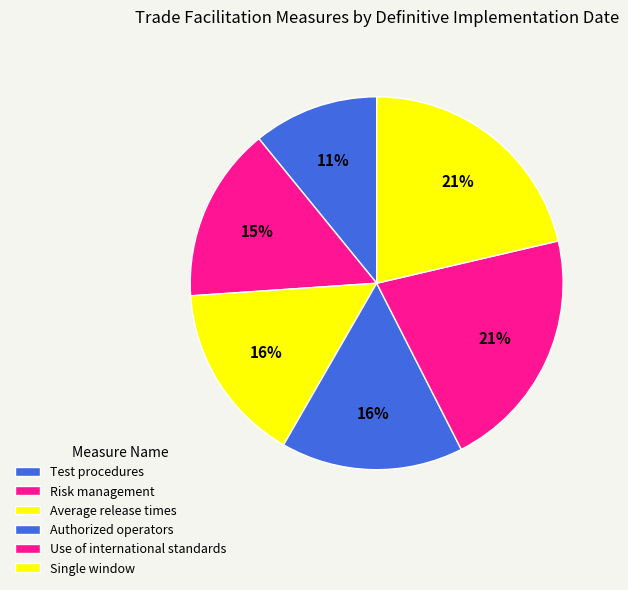

Does Risk management account for over 50% of the chart?

No